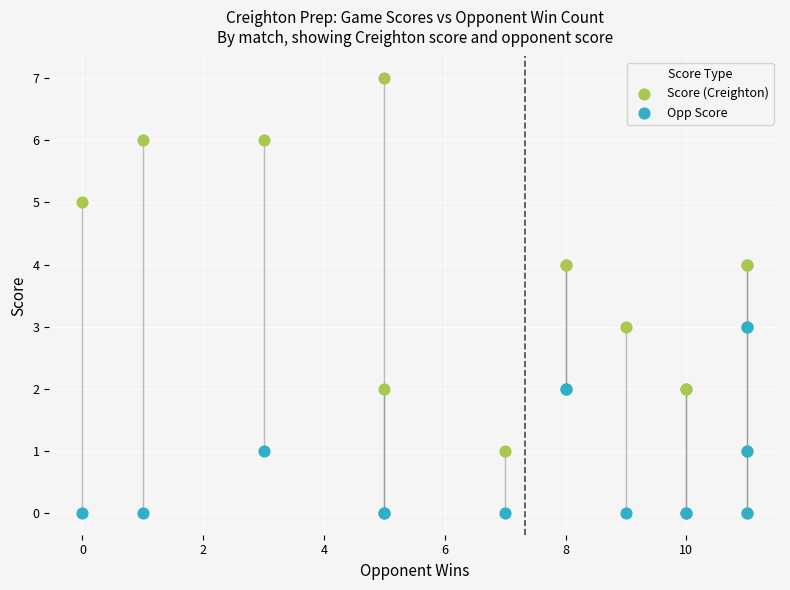

What are all the series names shown in the legend?

Score (Creighton), Opp Score